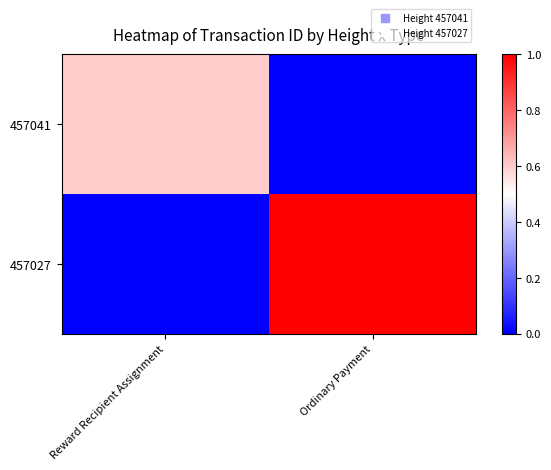

Reading left to right, transcribe all the data shown in this chart.

457041: Reward Recipient Assignment=0.6	Ordinary Payment=0.0
457027: Reward Recipient Assignment=0.0	Ordinary Payment=1.0